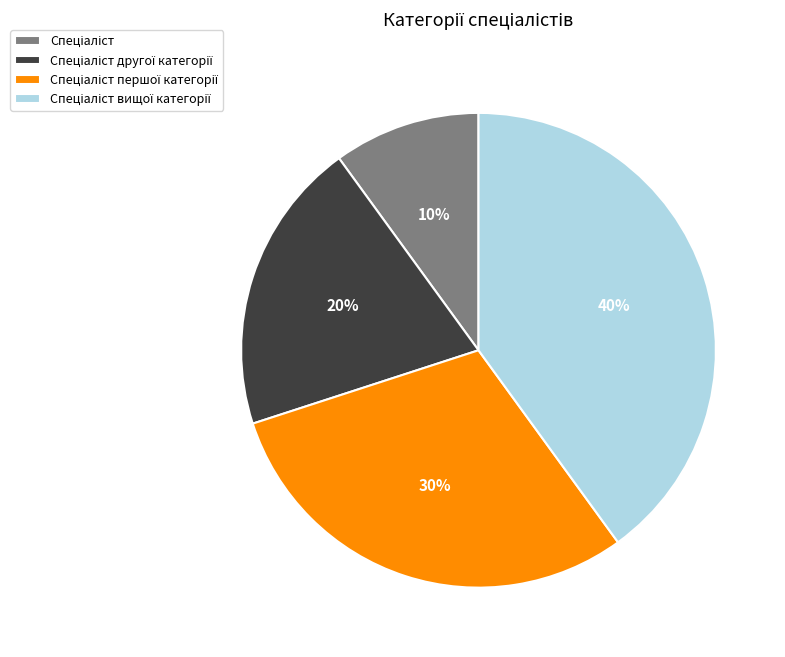

To the nearest percent, what is the average slice percentage?

25%